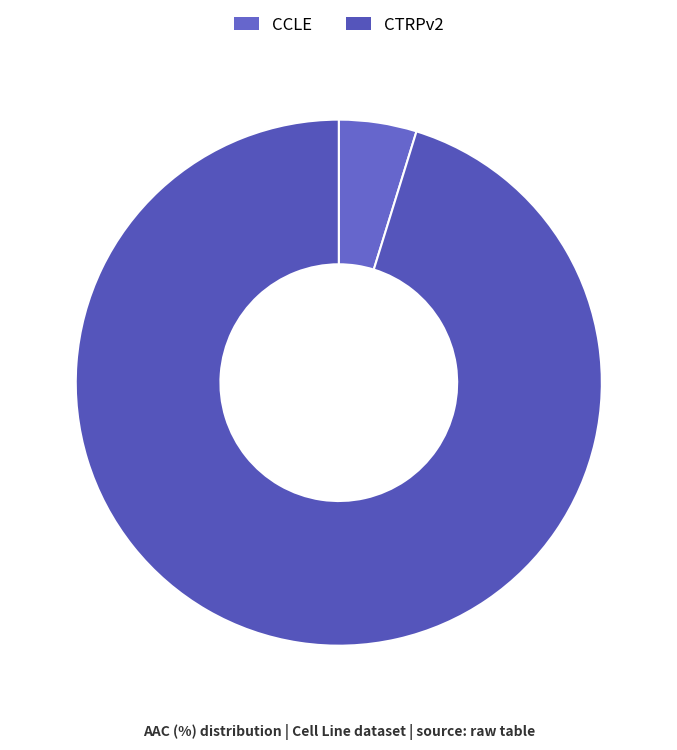

True or false: CTRPv2 accounts for 87% of the total.

False